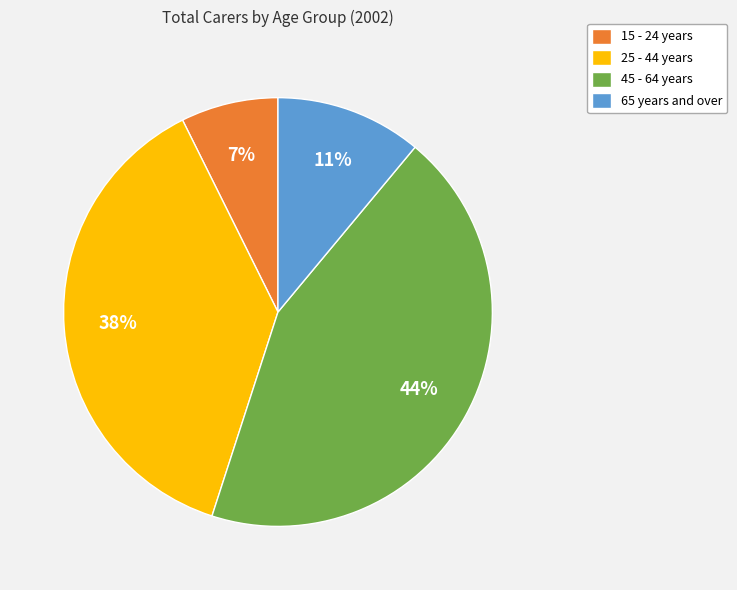

Is it true that 65 years and over is 6% of the pie?

False